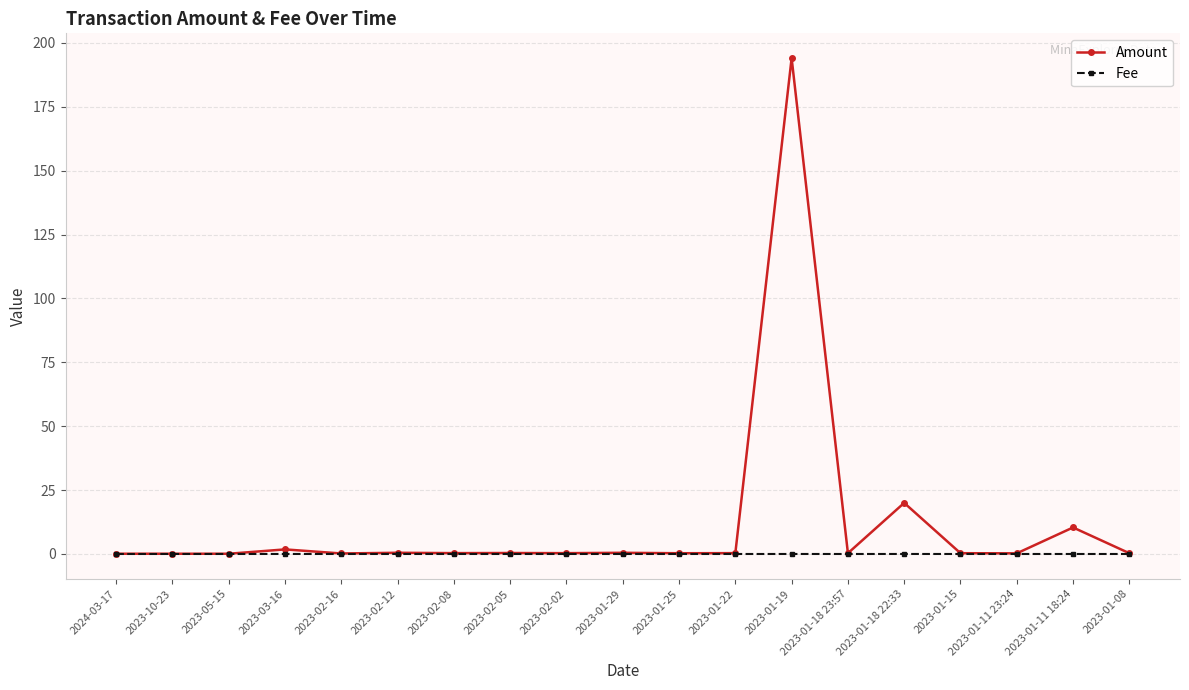

What is the label of the 5th point from the right?

2023-01-18 22:33